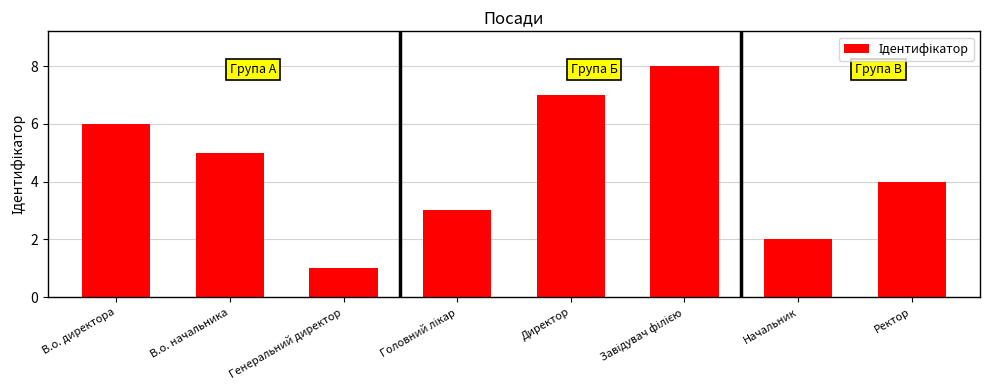

What is the label of the 1st bar from the right?

Ректор